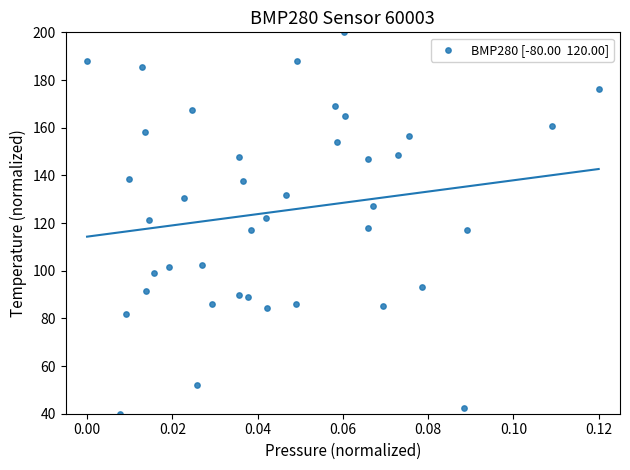

What is the range of Y values (max minus min)?

160.0